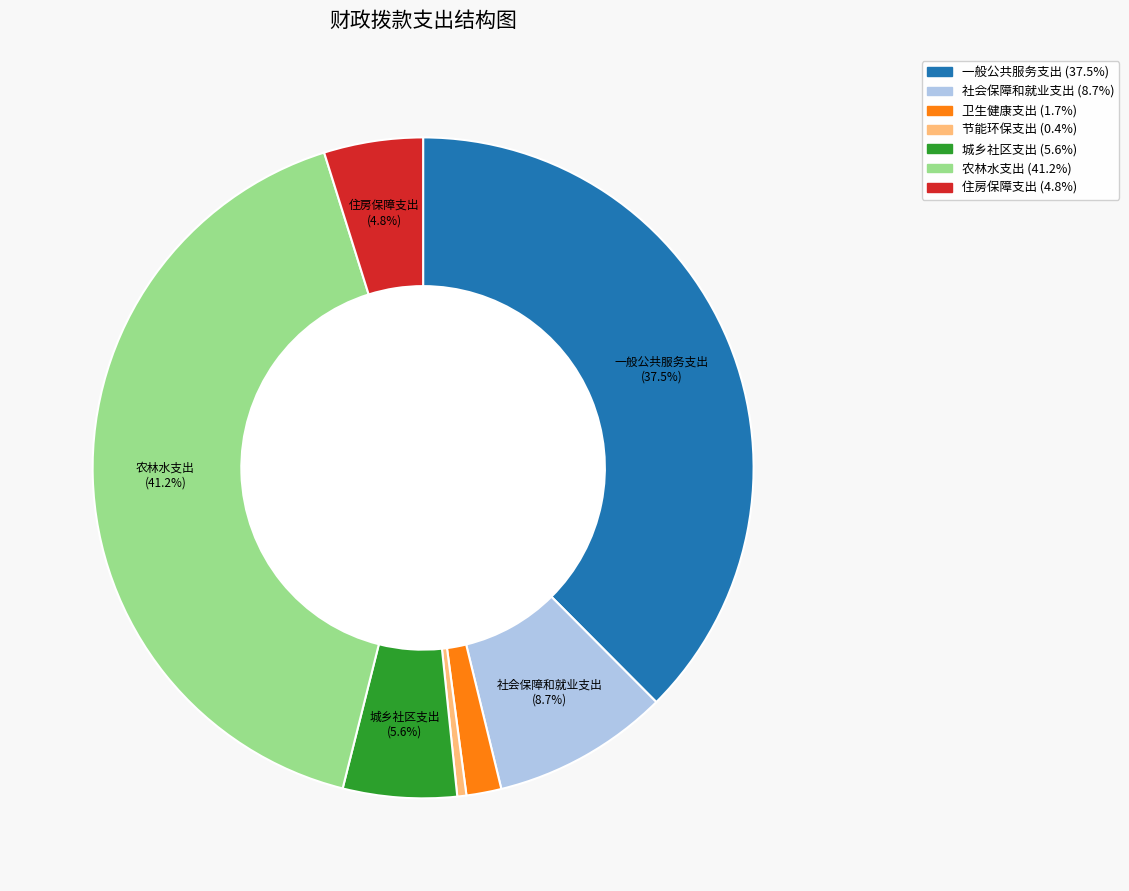

Is there a majority slice in this chart?

No